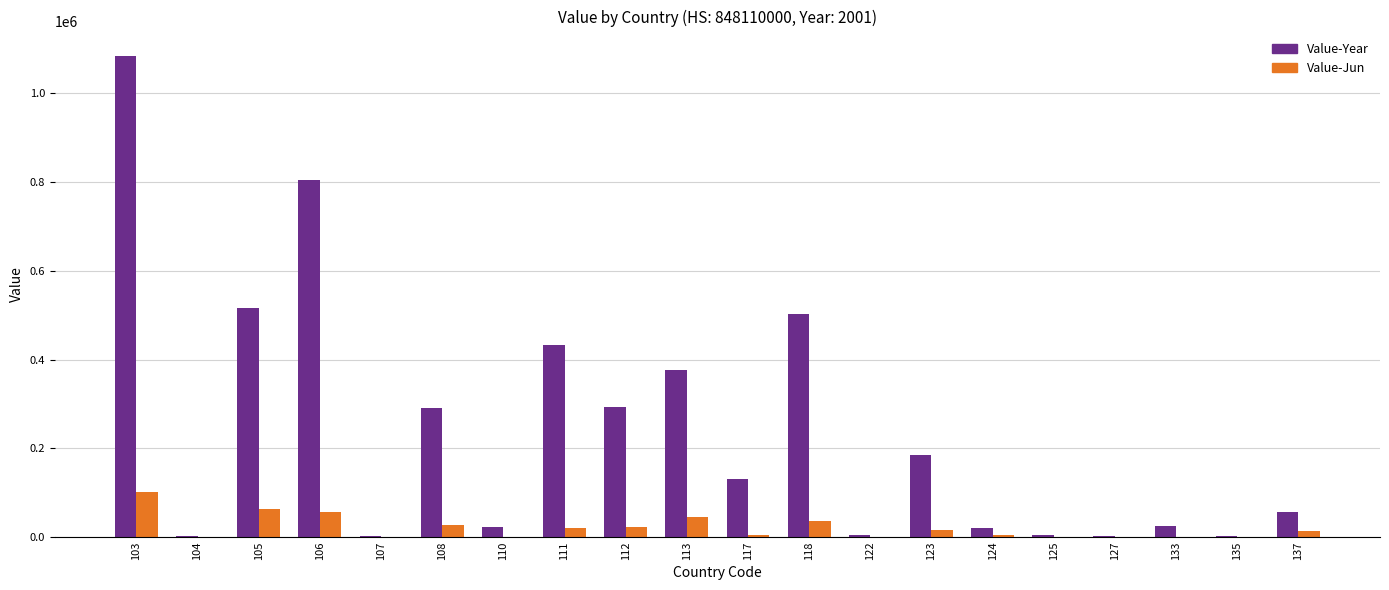

Which series has the largest total across all categories?

Value-Year